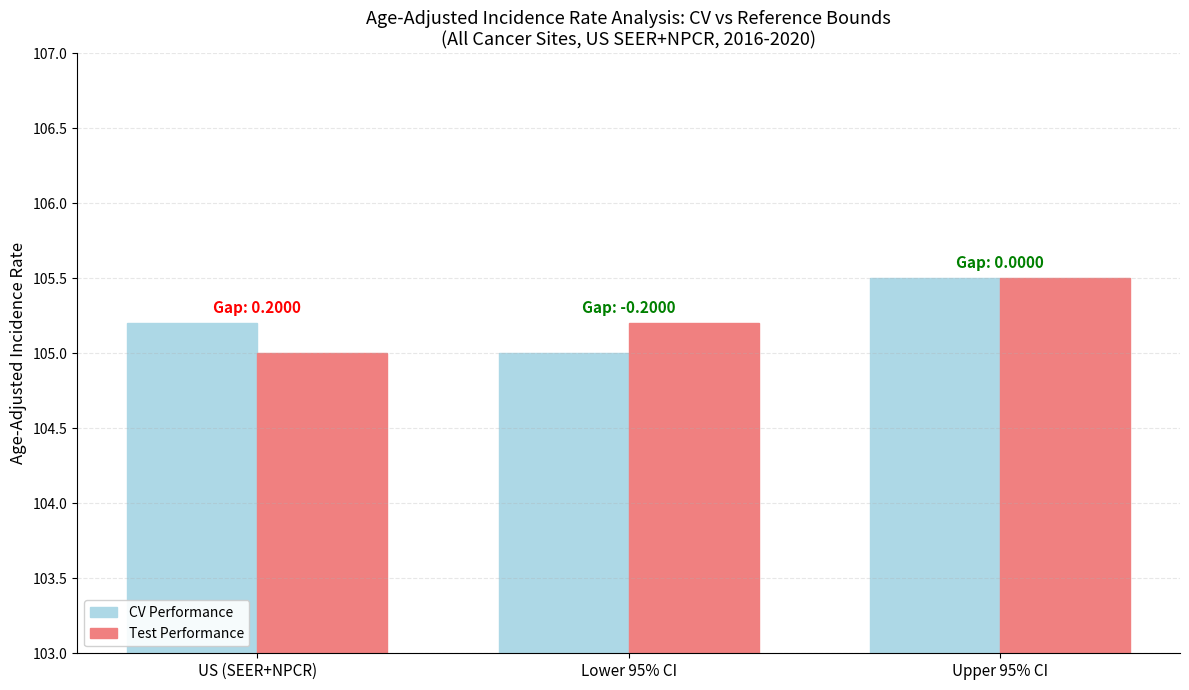

How many distinct data groups are displayed?

2